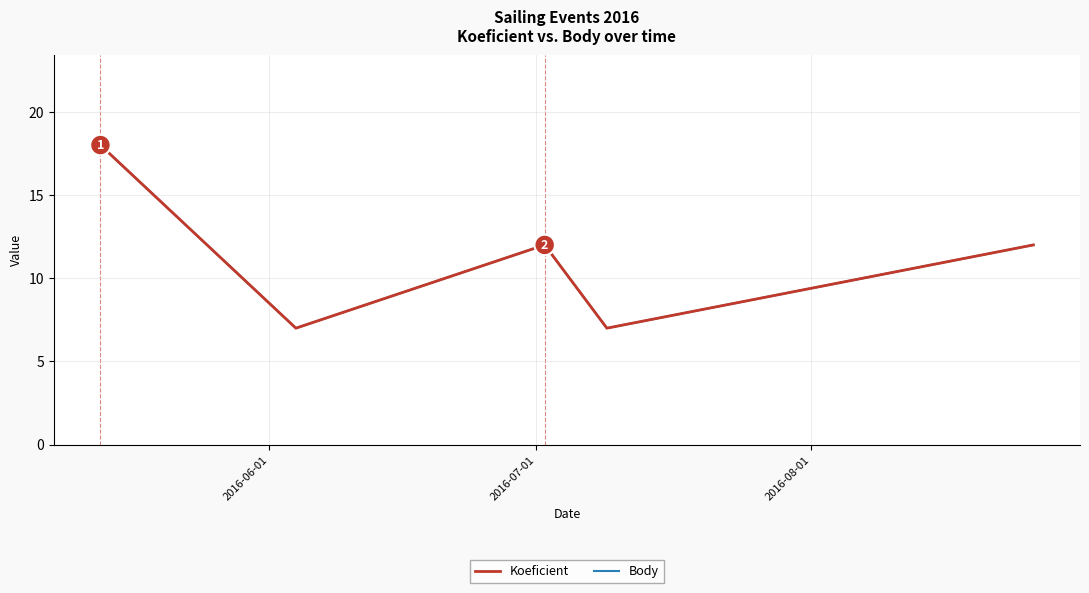

Does the chart have visible grid lines?

Yes